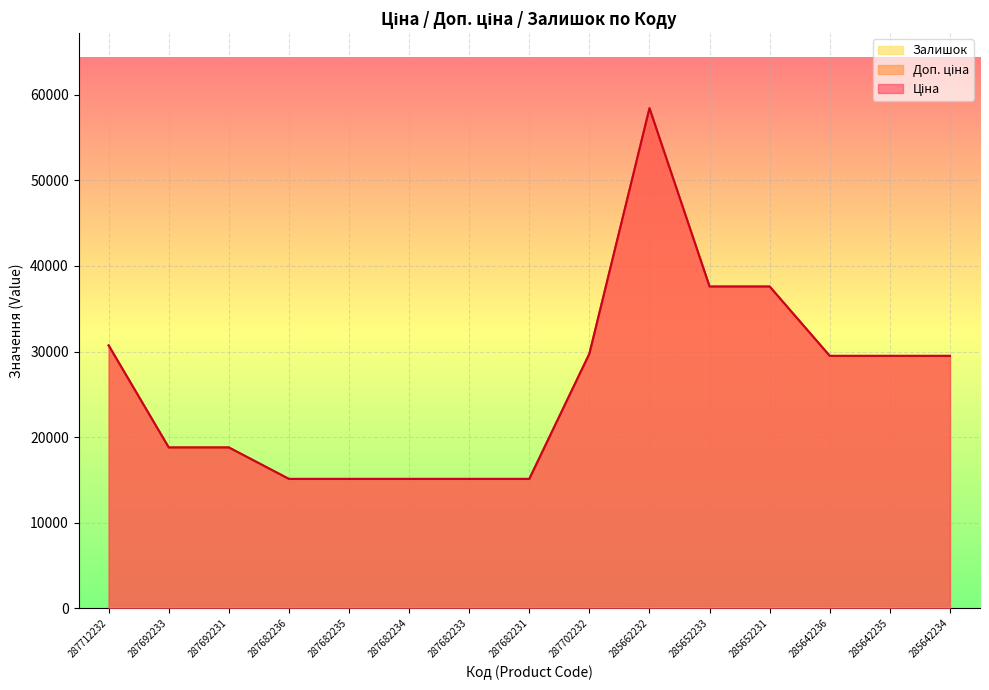

At which category does the chart reach its peak across all series?

285662232